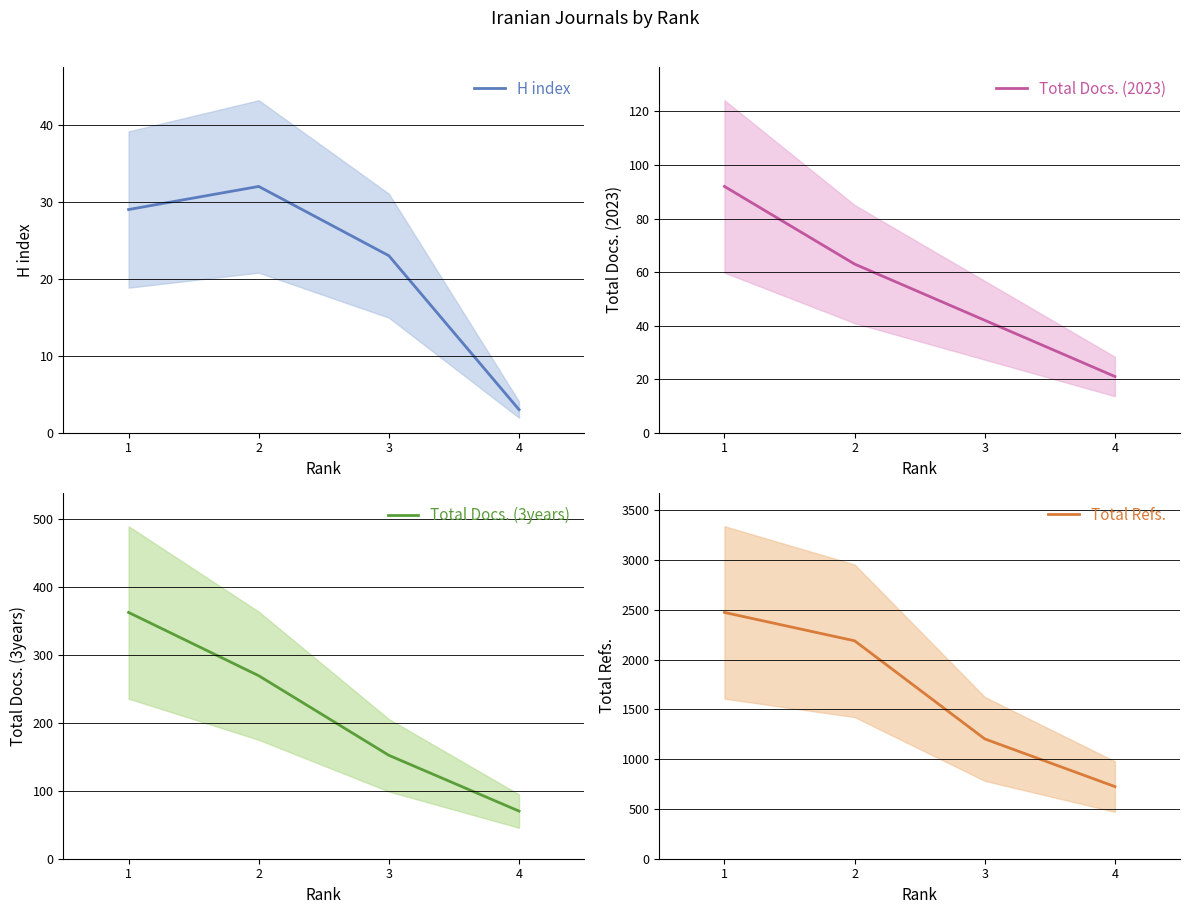

What is the maximum value for Total Docs. (3years)?

362